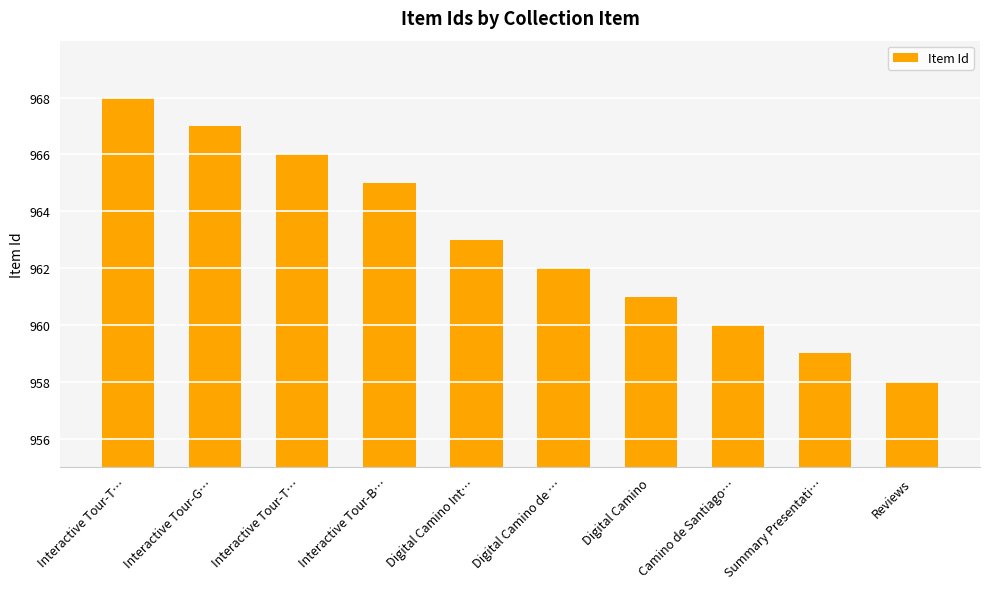

How many values are between 960 and 966?

6